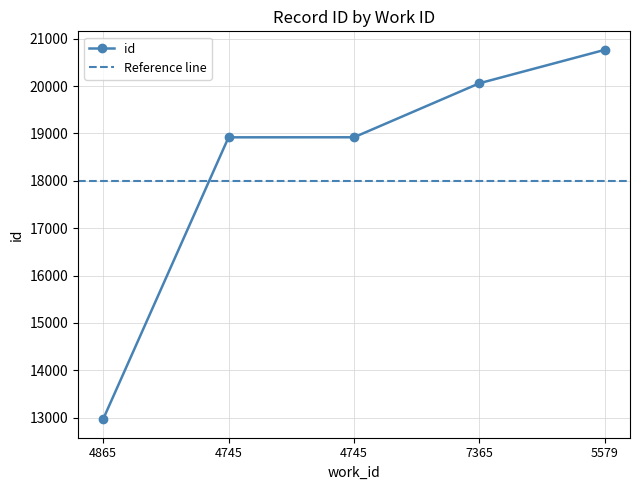

How many lines are shown in the chart?

1